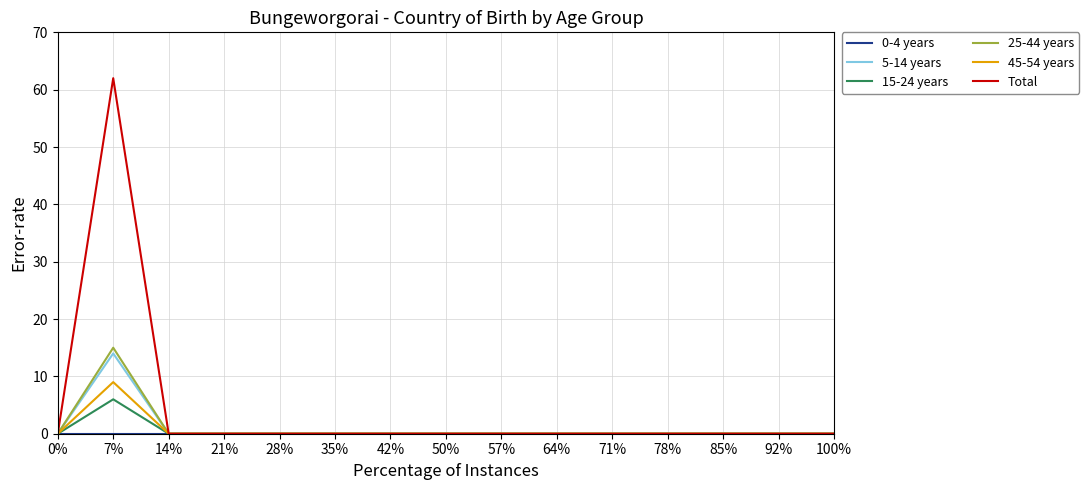

What is the difference between the highest and lowest values at 7%?

62